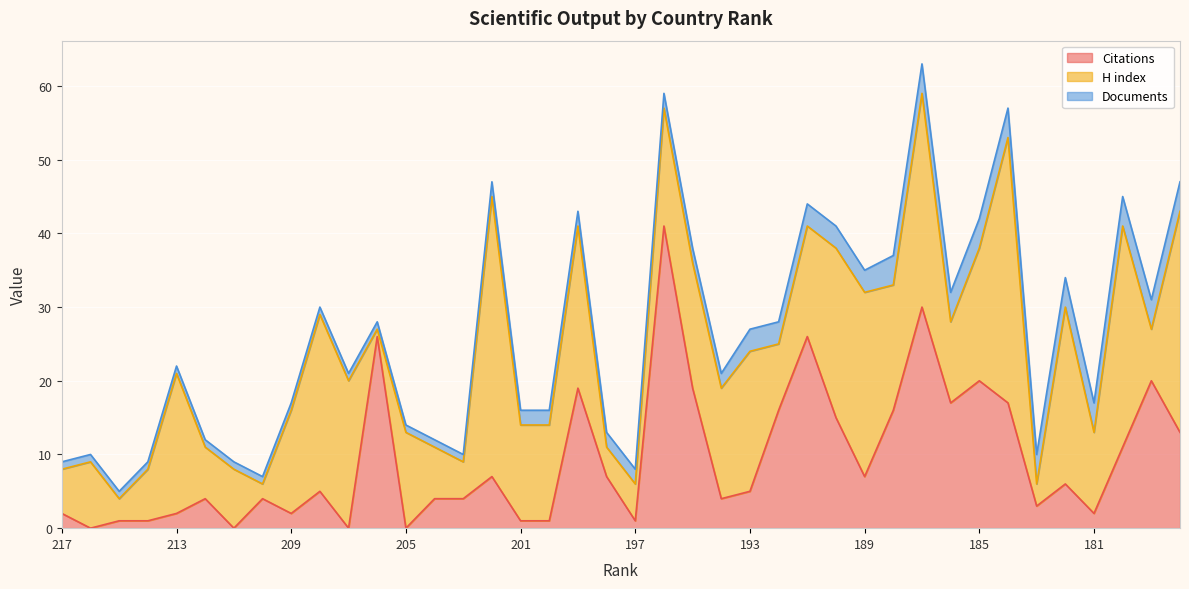

Is it true that Citations equals 6 at 178?

False